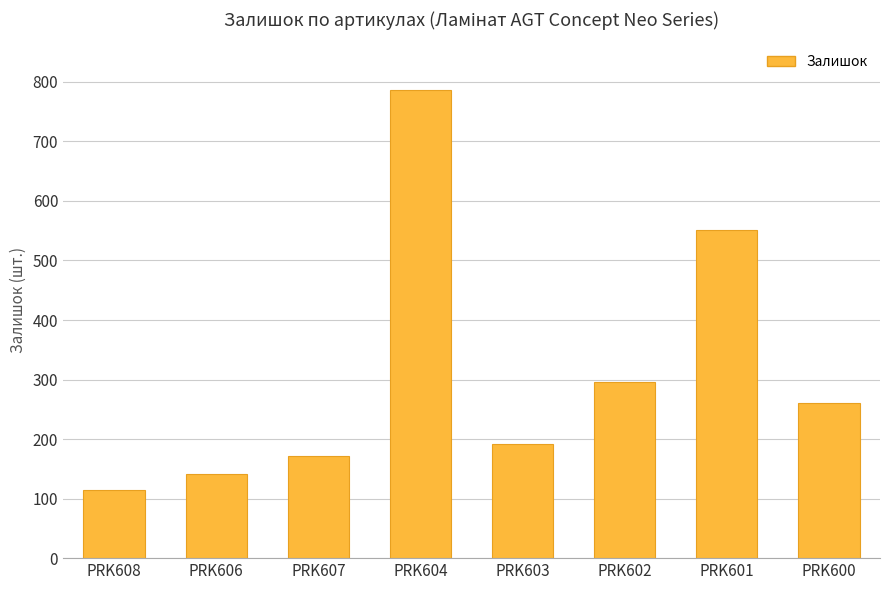

How many data points are less than 261?

4